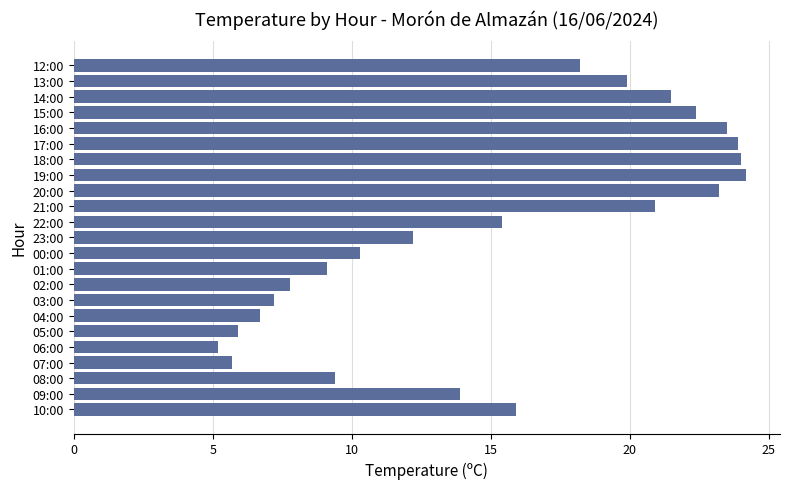

The value at 05:00 is 10.3. True or false?

False